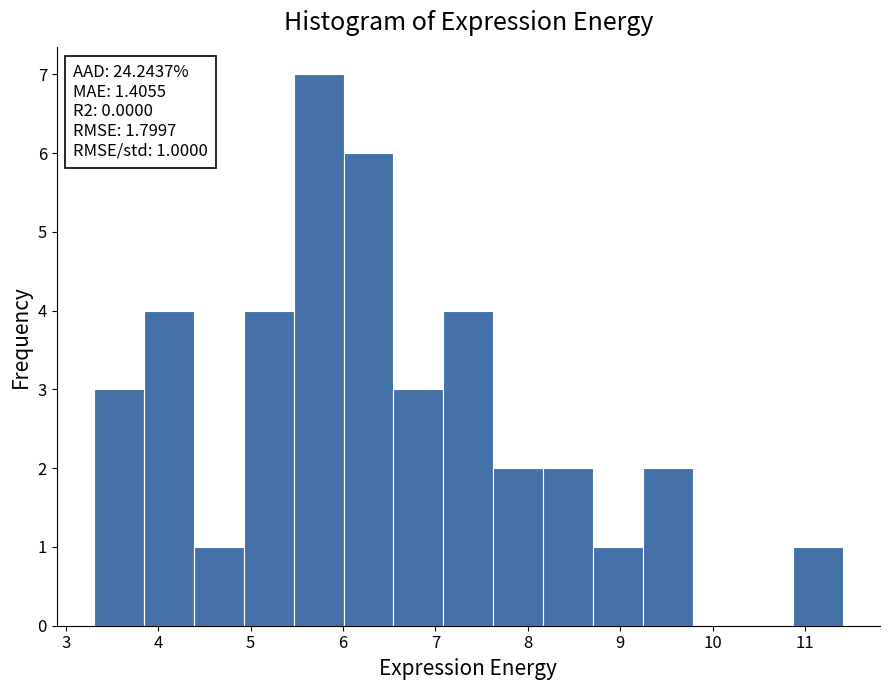

Over which range of the x-axis is the bar tallest?

5.5 to 6.0